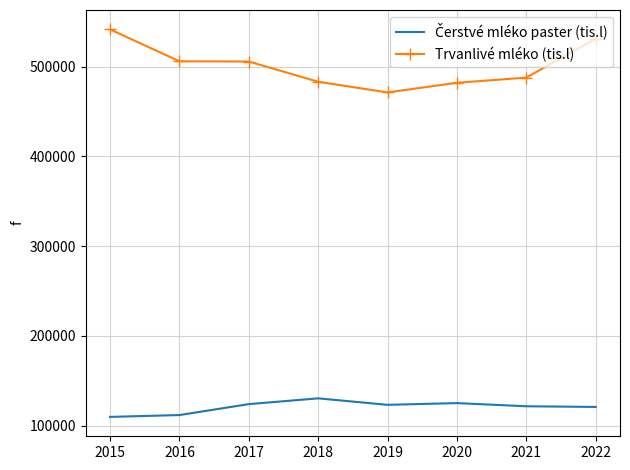

What is the difference between the Trvanlivé mléko (tis.l) values at 2015 and 2017?

35830.7